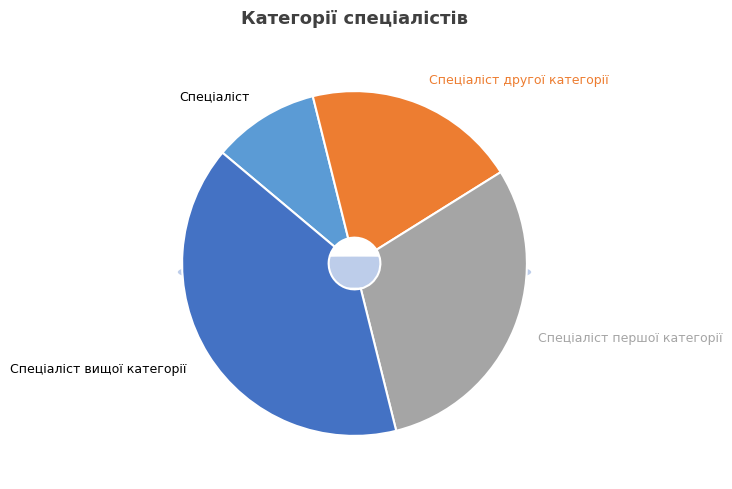

How many segments does this pie chart have?

4